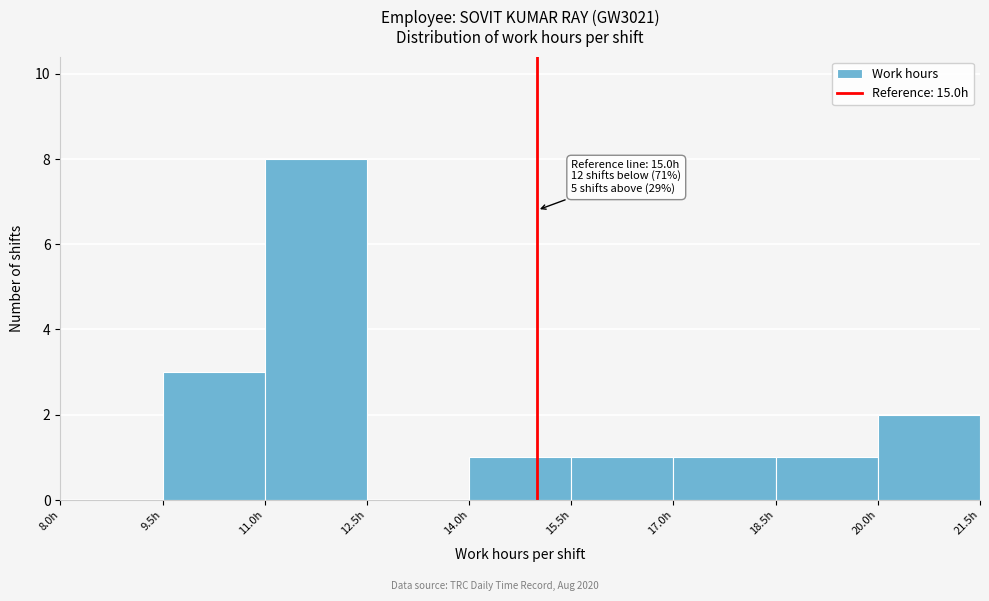

Over which range of the x-axis is the bar tallest?

11.0 to 12.5